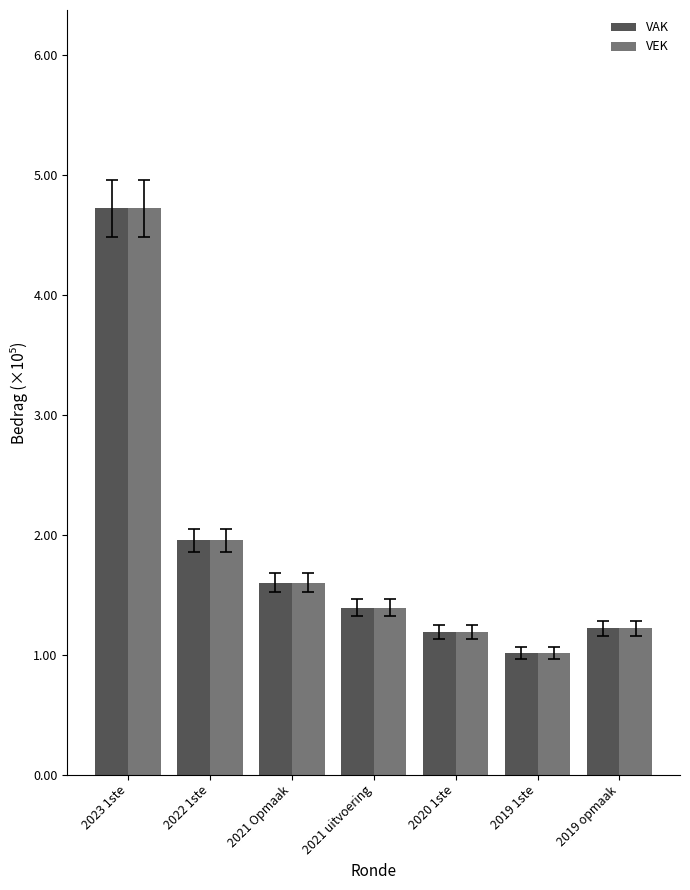

At which category does the chart reach its minimum across all series?

2019 1ste